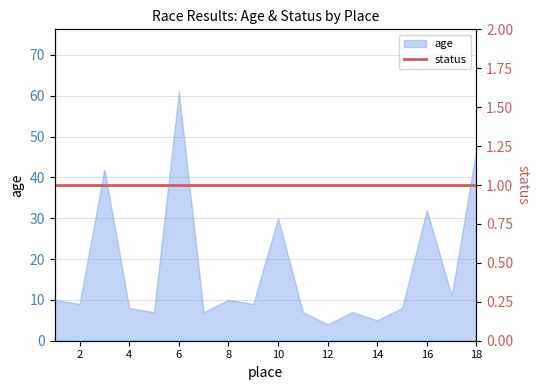

Reading left to right, extract all data points from this chart.

1=10	2=9	3=42	4=8	5=7	6=61	7=7	8=10	9=9	10=30	11=7	12=4	13=7	14=5	15=8	16=32	17=11	18=47